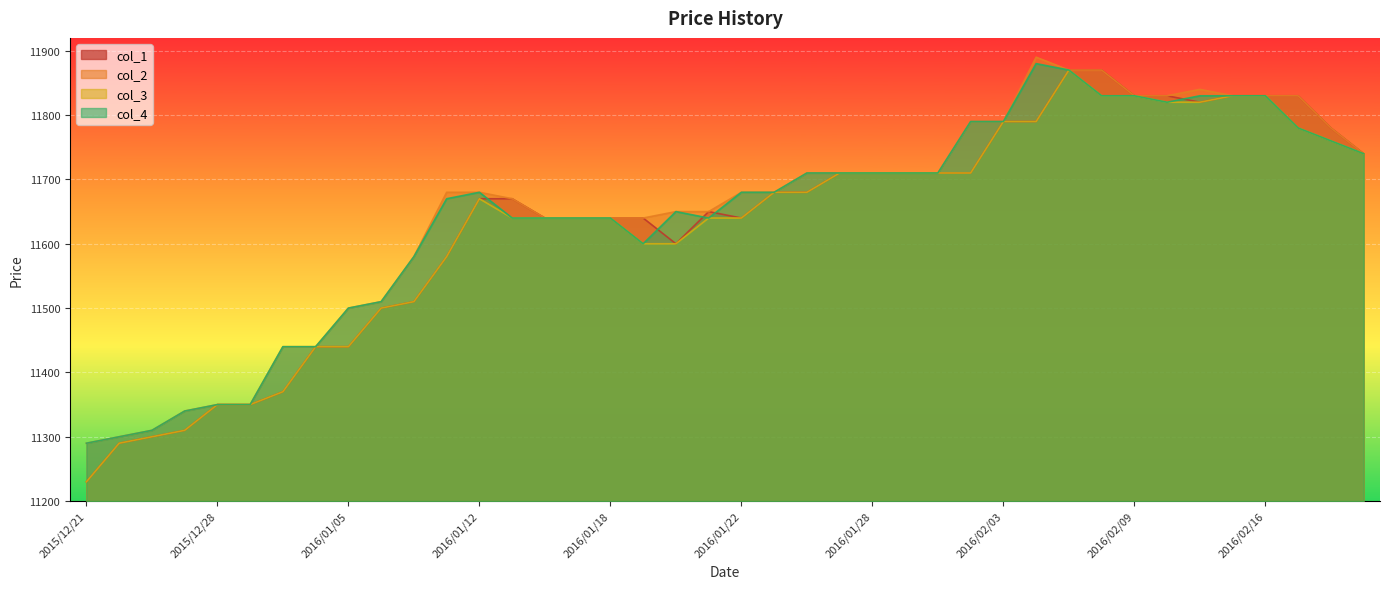

Reading left to right, transcribe all the data shown in this chart.

col_1: 2015/12/21=11230	2015/12/22=11290	2015/12/24=11300	2015/12/25=11310	2015/12/28=11350	2015/12/29=11350	2015/12/30=11370	2016/01/04=11440	2016/01/05=11440	2016/01/06=11500	2016/01/07=11510	2016/01/08=11580	2016/01/12=11670	2016/01/13=11670	2016/01/14=11640	2016/01/15=11640	2016/01/18=11640	2016/01/19=11640	2016/01/20=11600	2016/01/21=11650	2016/01/22=11640	2016/01/25=11680	2016/01/26=11680	2016/01/27=11710	2016/01/28=11710	2016/01/29=11710	2016/02/01=11710	2016/02/02=11710	2016/02/03=11790	2016/02/04=11790	2016/02/05=11870	2016/02/08=11870	2016/02/09=11830	2016/02/10=11830	2016/02/12=11820	2016/02/15=11830	2016/02/16=11830	2016/02/17=11830	2016/02/18=11780	2016/02/19=11740
col_2: 2015/12/21=11290	2015/12/22=11300	2015/12/24=11310	2015/12/25=11340	2015/12/28=11350	2015/12/29=11350	2015/12/30=11440	2016/01/04=11440	2016/01/05=11500	2016/01/06=11510	2016/01/07=11580	2016/01/08=11680	2016/01/12=11680	2016/01/13=11670	2016/01/14=11640	2016/01/15=11640	2016/01/18=11640	2016/01/19=11640	2016/01/20=11650	2016/01/21=11650	2016/01/22=11680	2016/01/25=11680	2016/01/26=11710	2016/01/27=11710	2016/01/28=11710	2016/01/29=11710	2016/02/01=11710	2016/02/02=11790	2016/02/03=11790	2016/02/04=11890	2016/02/05=11870	2016/02/08=11870	2016/02/09=11830	2016/02/10=11830	2016/02/12=11840	2016/02/15=11830	2016/02/16=11830	2016/02/17=11830	2016/02/18=11780	2016/02/19=11740
col_3: 2015/12/21=11230	2015/12/22=11290	2015/12/24=11300	2015/12/25=11310	2015/12/28=11350	2015/12/29=11350	2015/12/30=11370	2016/01/04=11440	2016/01/05=11440	2016/01/06=11500	2016/01/07=11510	2016/01/08=11580	2016/01/12=11670	2016/01/13=11640	2016/01/14=11640	2016/01/15=11640	2016/01/18=11640	2016/01/19=11600	2016/01/20=11600	2016/01/21=11640	2016/01/22=11640	2016/01/25=11680	2016/01/26=11680	2016/01/27=11710	2016/01/28=11710	2016/01/29=11710	2016/02/01=11710	2016/02/02=11710	2016/02/03=11790	2016/02/04=11790	2016/02/05=11870	2016/02/08=11830	2016/02/09=11830	2016/02/10=11820	2016/02/12=11820	2016/02/15=11830	2016/02/16=11830	2016/02/17=11780	2016/02/18=11760	2016/02/19=11740
col_4: 2015/12/21=11290	2015/12/22=11300	2015/12/24=11310	2015/12/25=11340	2015/12/28=11350	2015/12/29=11350	2015/12/30=11440	2016/01/04=11440	2016/01/05=11500	2016/01/06=11510	2016/01/07=11580	2016/01/08=11670	2016/01/12=11680	2016/01/13=11640	2016/01/14=11640	2016/01/15=11640	2016/01/18=11640	2016/01/19=11600	2016/01/20=11650	2016/01/21=11640	2016/01/22=11680	2016/01/25=11680	2016/01/26=11710	2016/01/27=11710	2016/01/28=11710	2016/01/29=11710	2016/02/01=11710	2016/02/02=11790	2016/02/03=11790	2016/02/04=11880	2016/02/05=11870	2016/02/08=11830	2016/02/09=11830	2016/02/10=11820	2016/02/12=11830	2016/02/15=11830	2016/02/16=11830	2016/02/17=11780	2016/02/18=11760	2016/02/19=11740